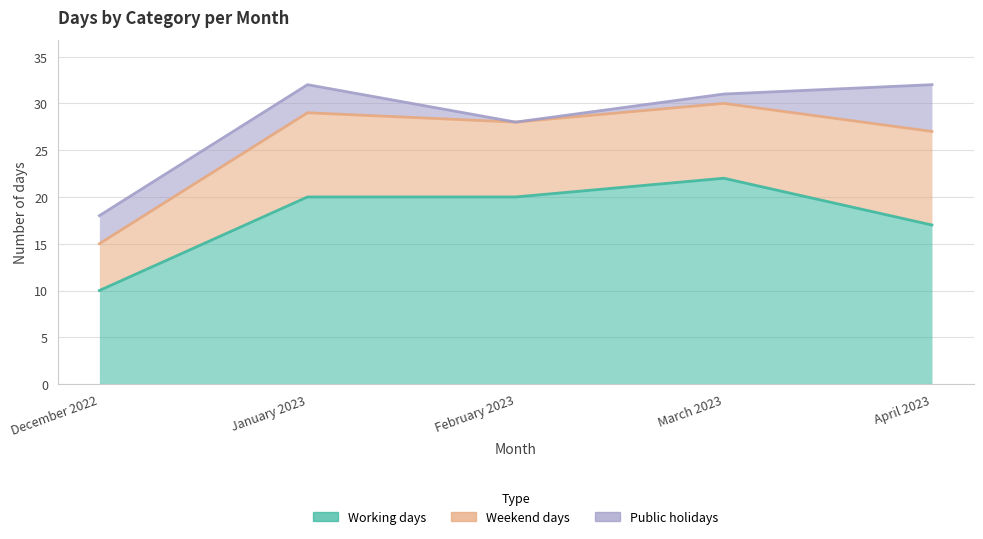

Where is Weekend days nearest to the value 7?

February 2023